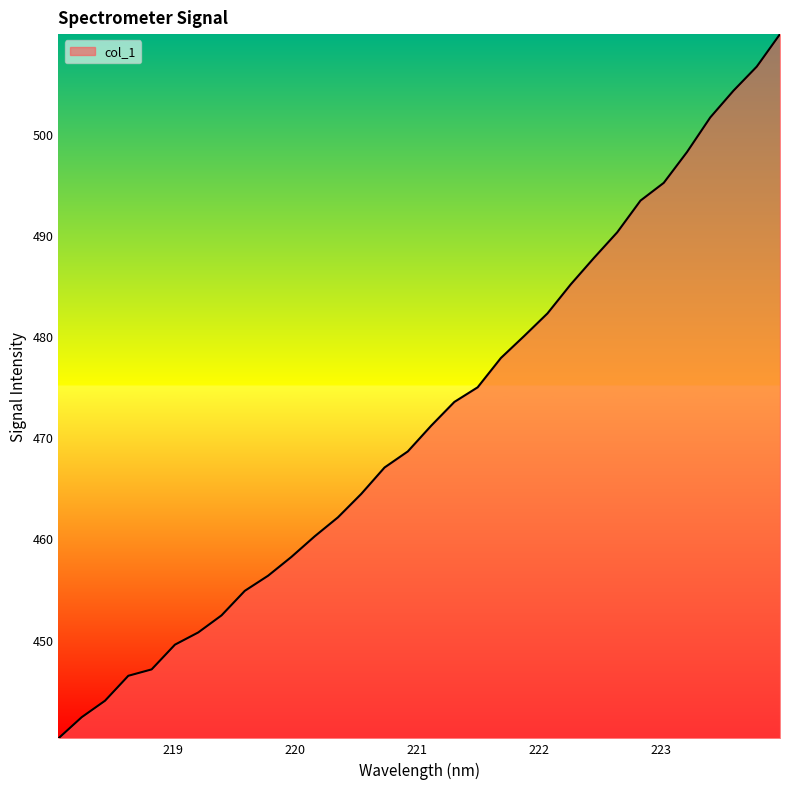

What is the minimum value shown in the chart?

440.2